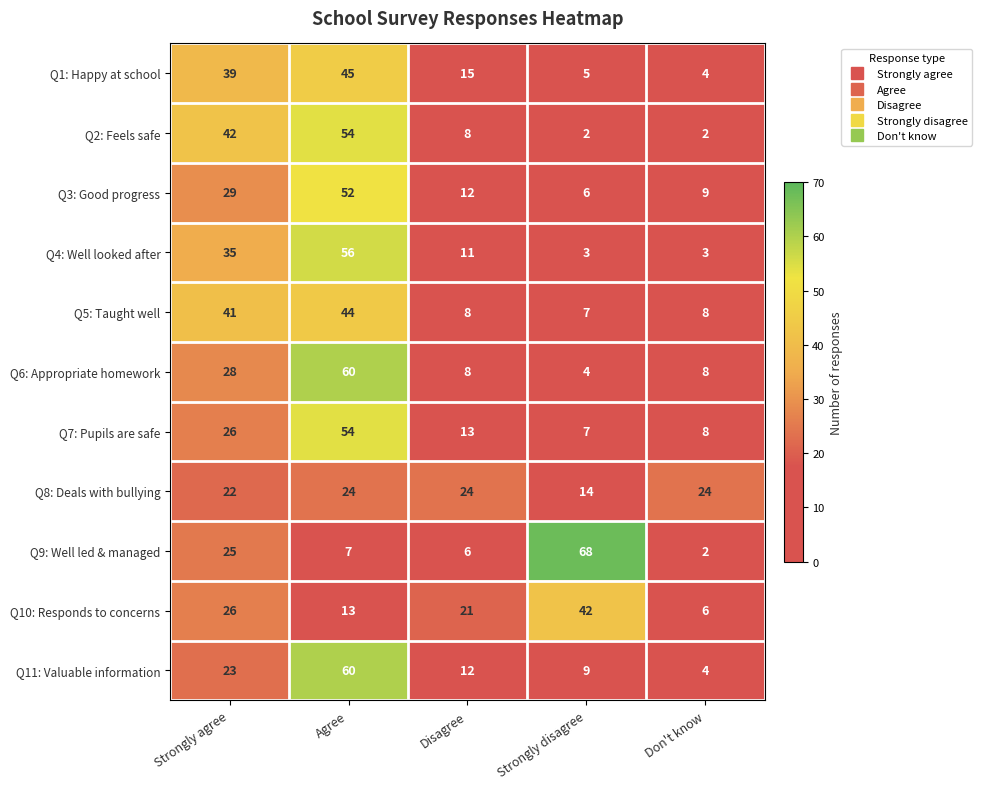

What is the difference between the highest and lowest values at Agree?

53